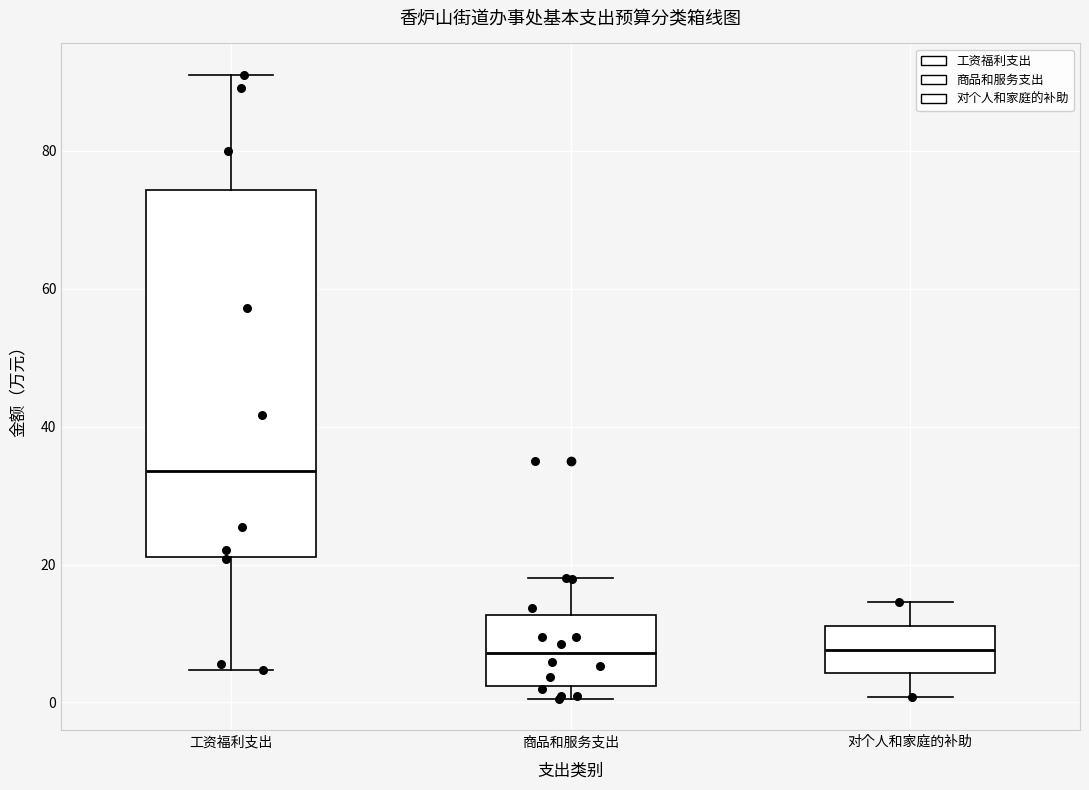

Which box is the tallest, from its lower edge to its upper edge?

工资福利支出